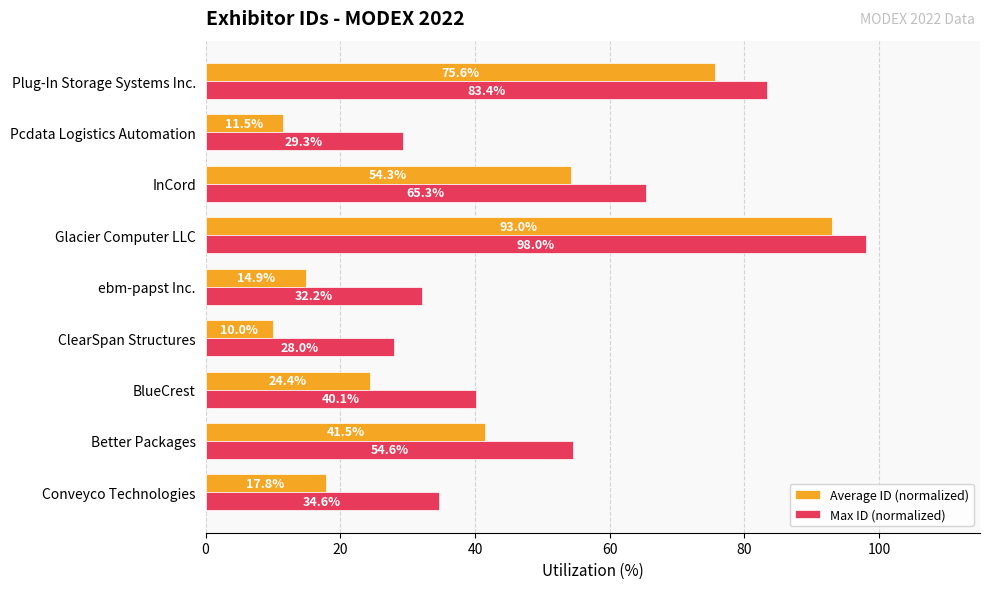

The value of Max ID (normalized) at Plug-In Storage Systems Inc. is 83.4. True or false?

True